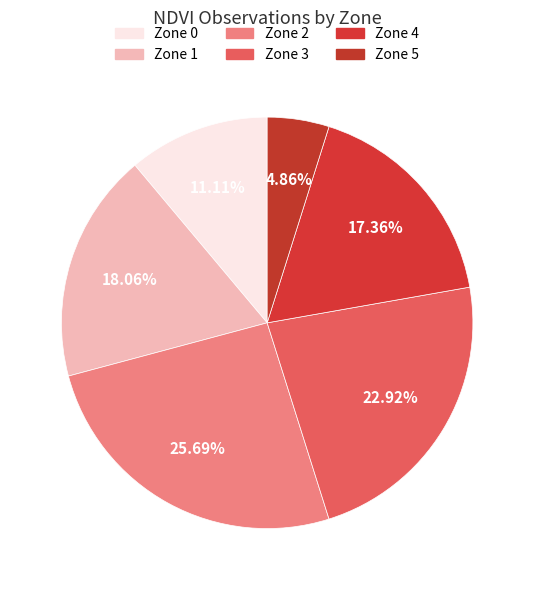

Is Zone 3 the majority of the pie?

No